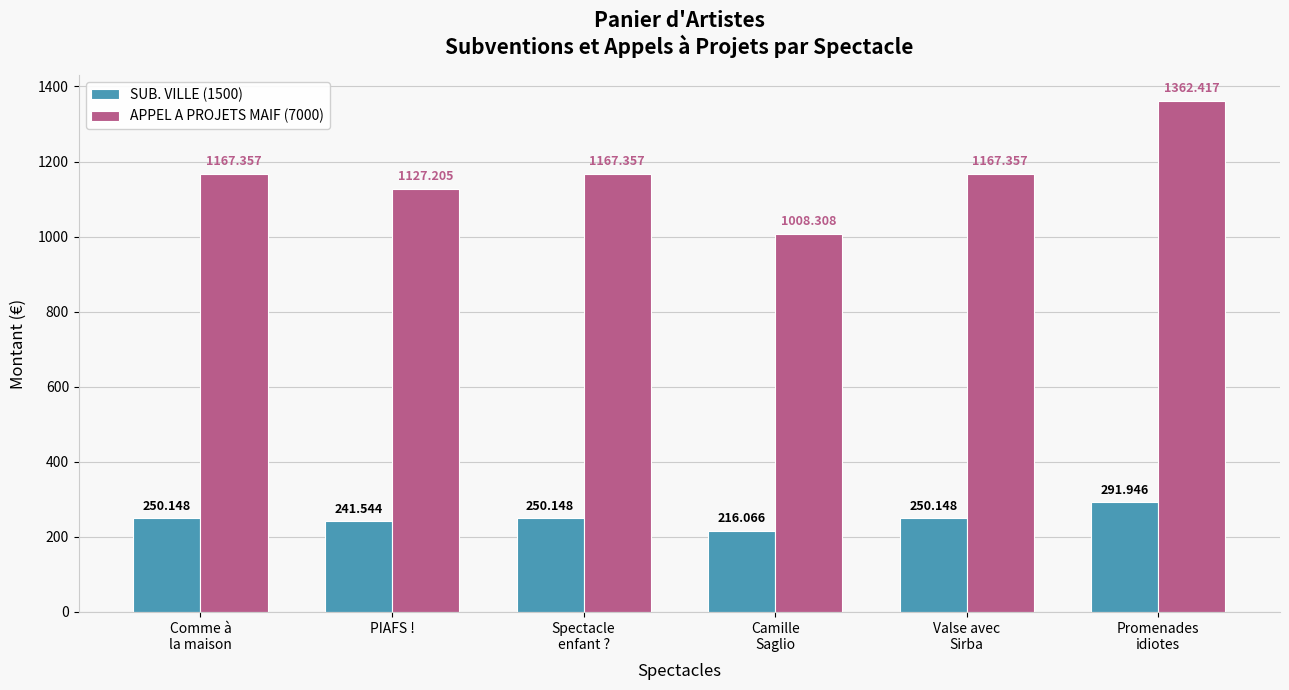

Which category has the highest value across all series?

Promenades
idiotes